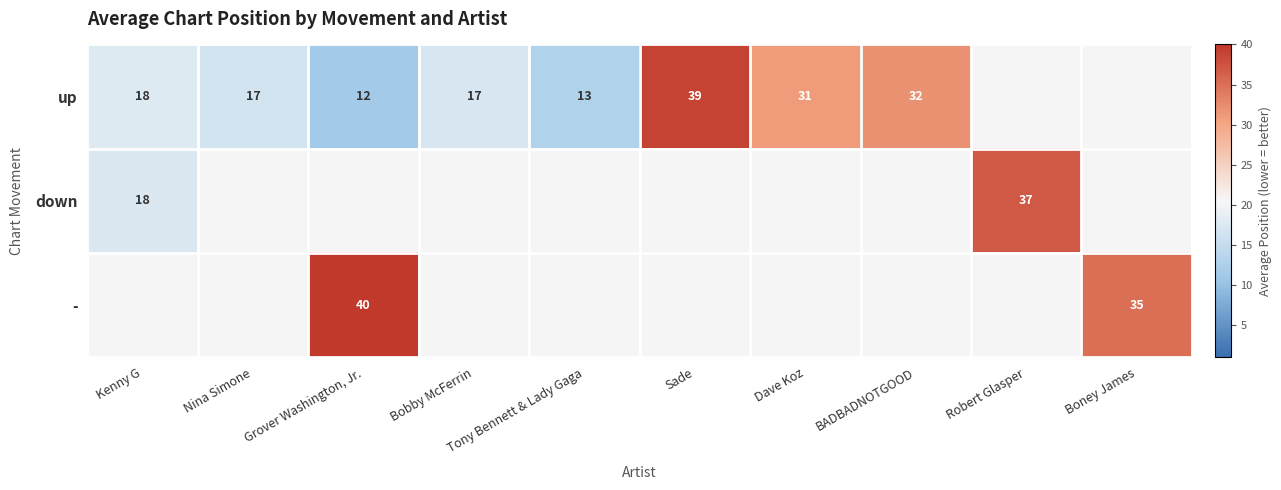

Which has a higher value, Kenny G or Nina Simone?

Kenny G